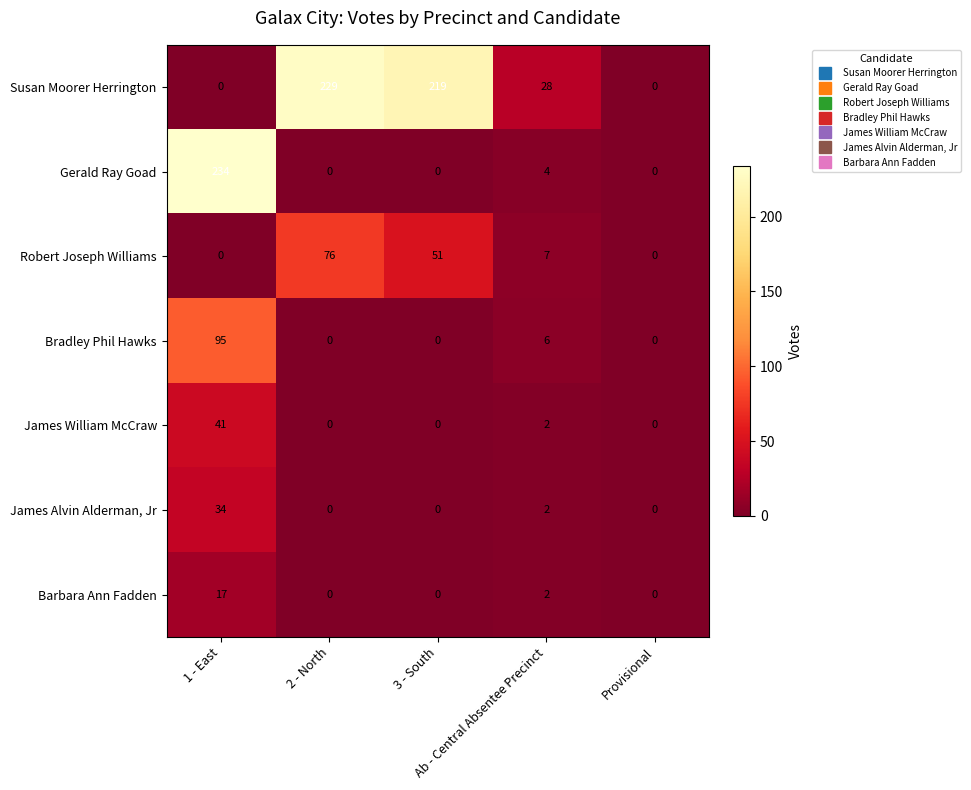

What is the highest value of the James Alvin Alderman, Jr series?

34